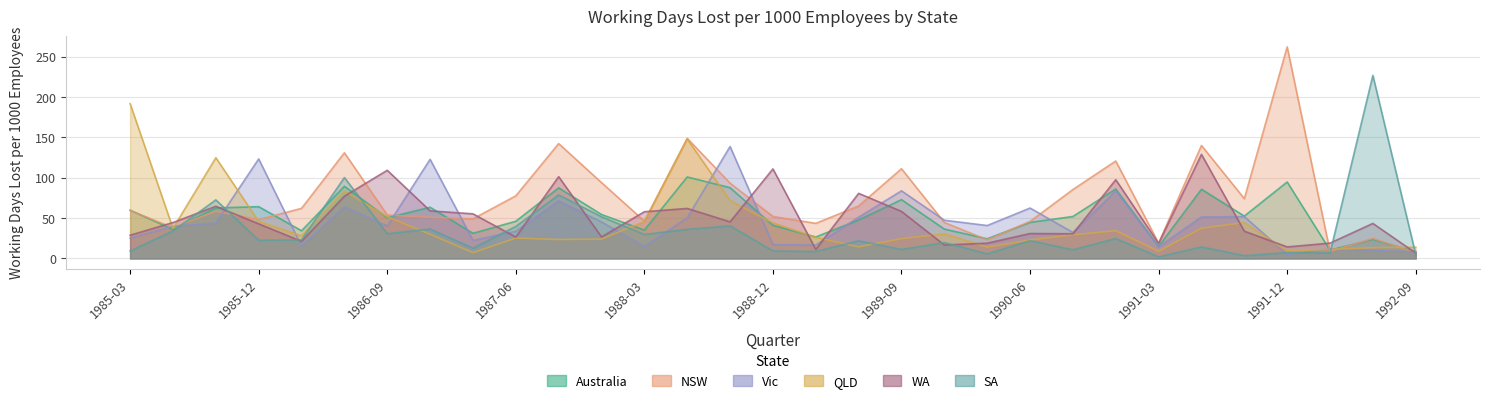

How many interior local peaks does the WA series have?

10